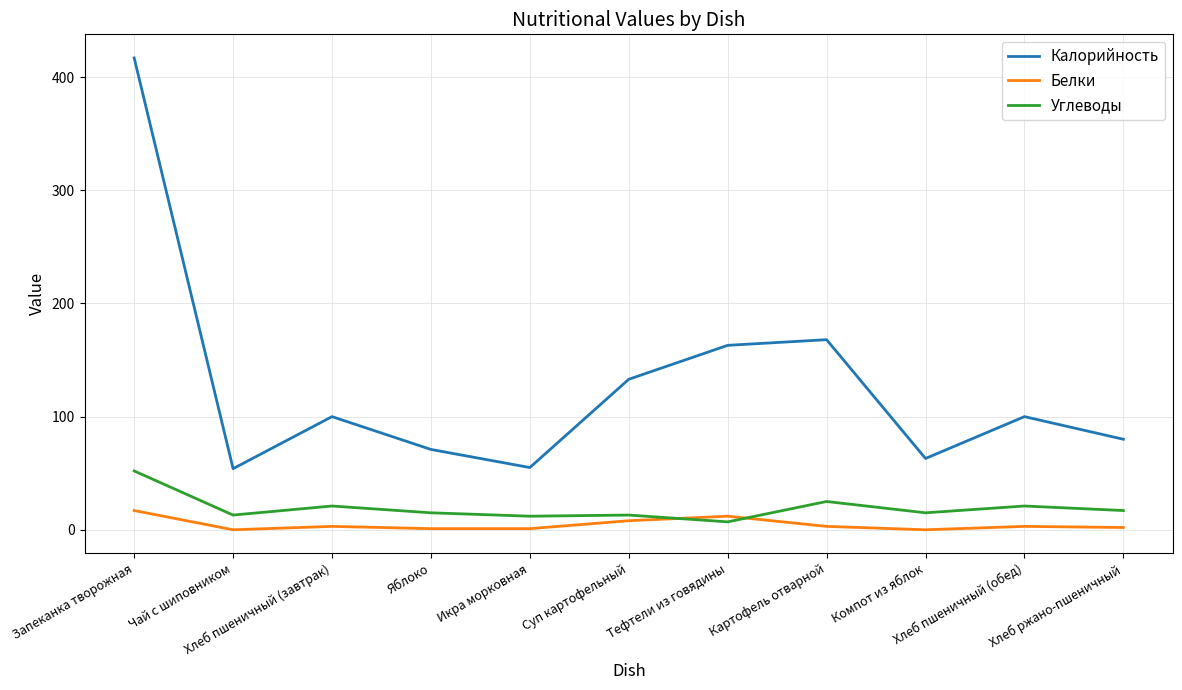

Rank the series by their maximum value, from lowest to highest.

Белки, Углеводы, Калорийность